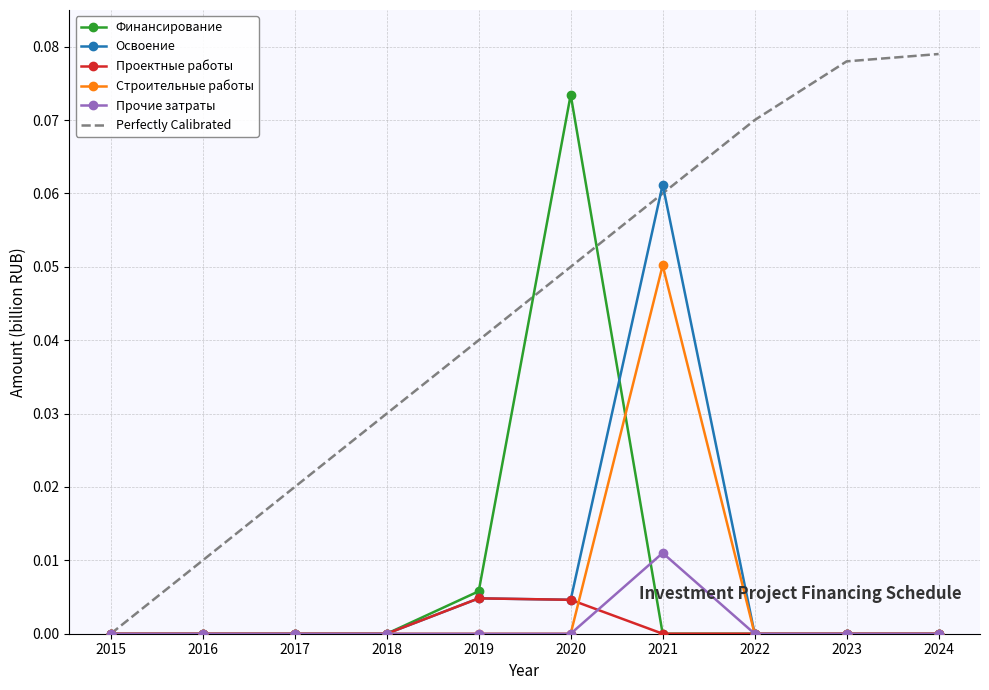

The value of Perfectly Calibrated at 2023 is 0.0. True or false?

False